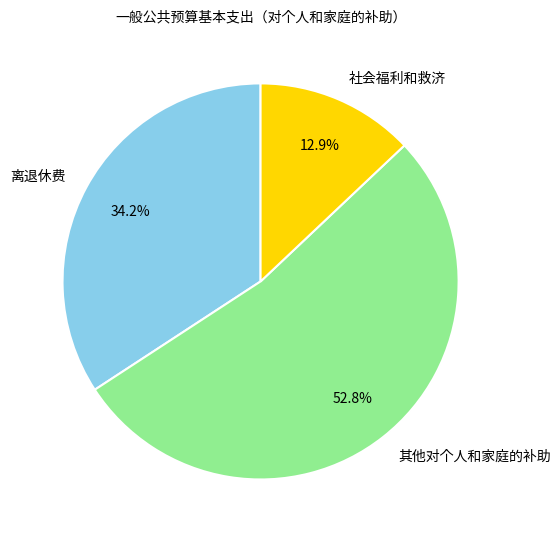

What is the largest slice in the pie chart?

其他对个人和家庭的补助